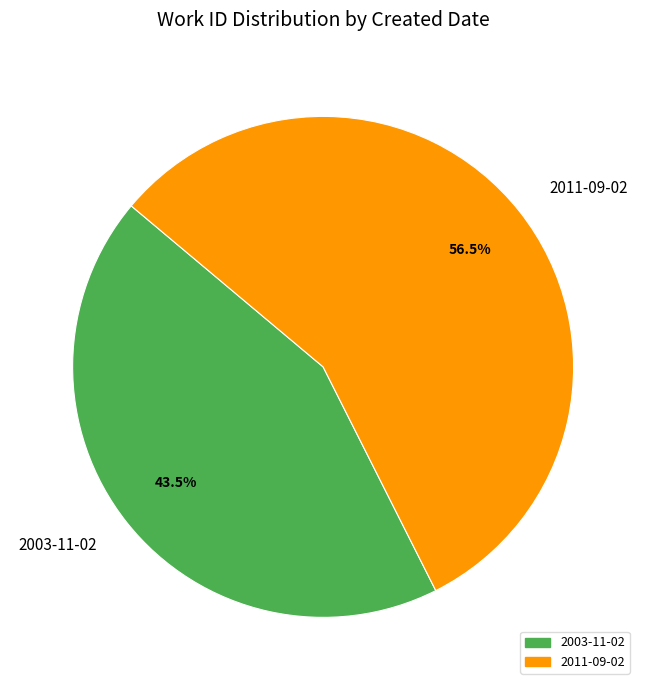

To the nearest percent, what is the average slice percentage?

50%